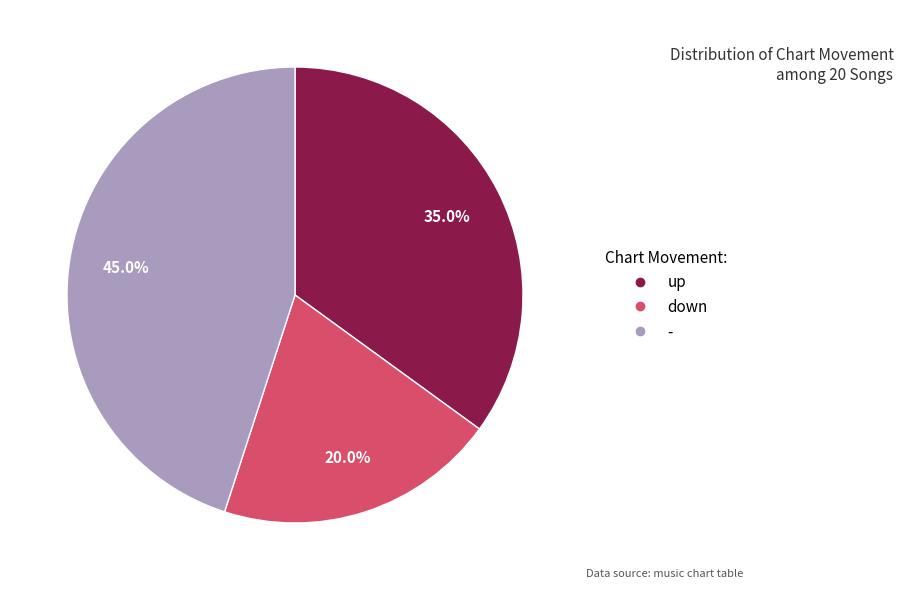

Is there any slice that represents more than half of the pie?

No